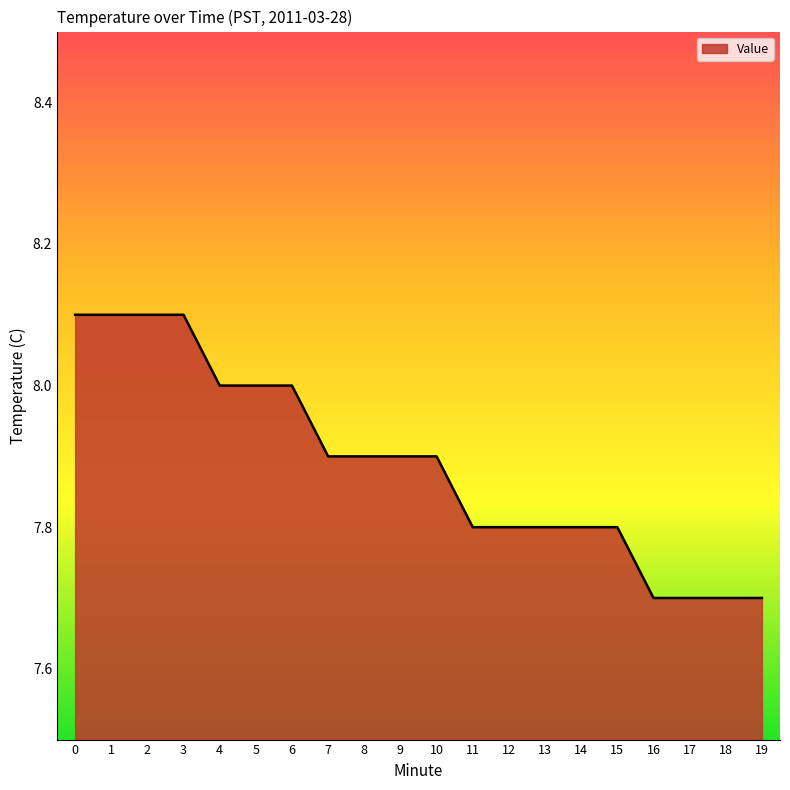

Reading left to right, what are all the values shown in this chart?

0=8.1	1=8.1	2=8.1	3=8.1	4=8.0	5=8.0	6=8.0	7=7.9	8=7.9	9=7.9	10=7.9	11=7.8	12=7.8	13=7.8	14=7.8	15=7.8	16=7.7	17=7.7	18=7.7	19=7.7